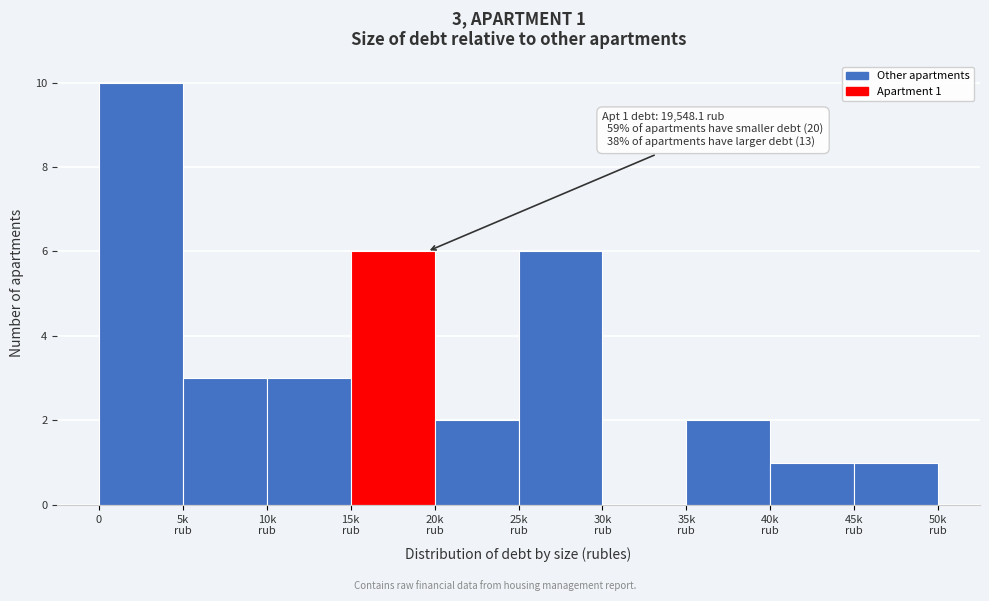

What is the greatest value displayed?

10